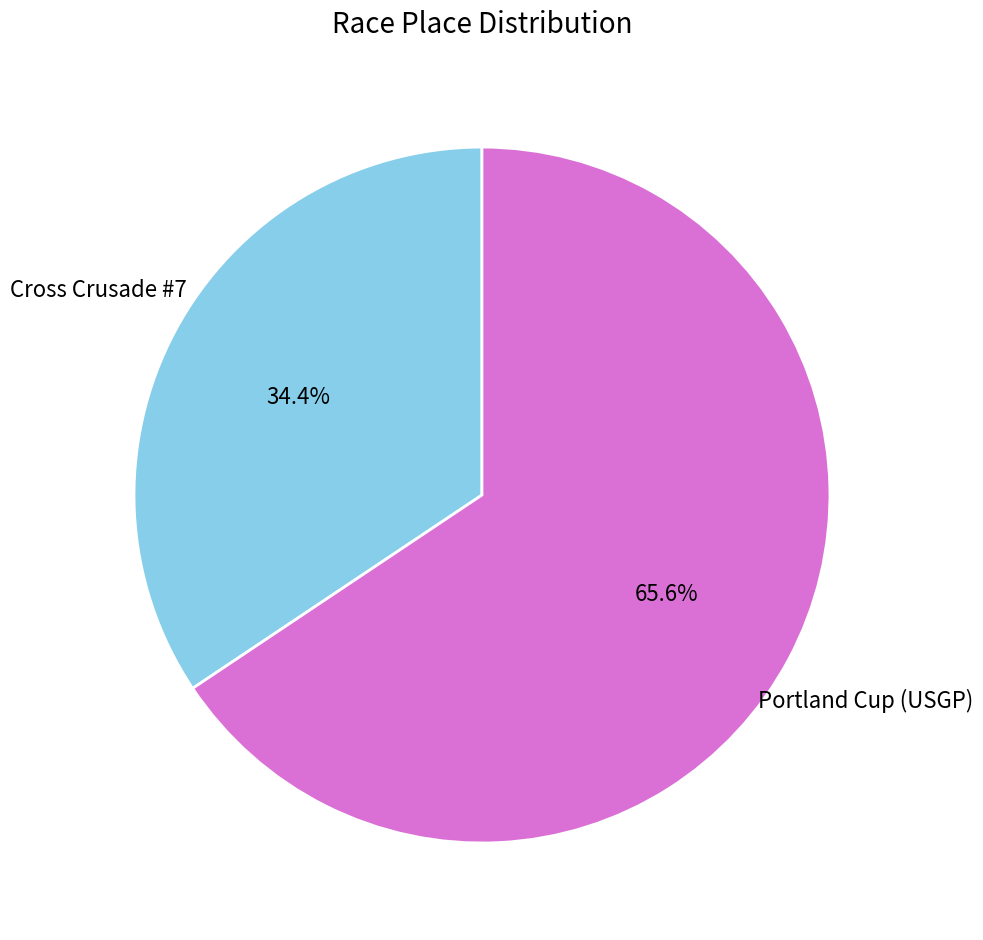

What is the largest slice in the pie chart?

Portland Cup (USGP)